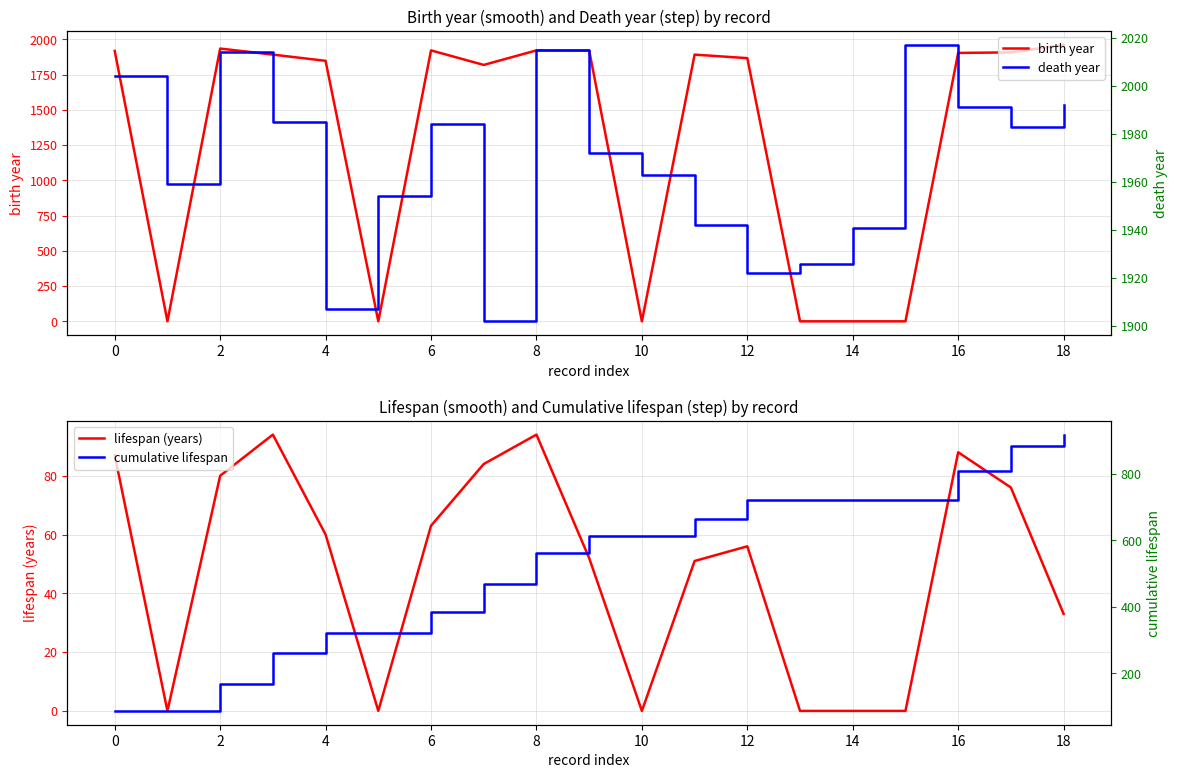

What is the sum of all death year values?

37373